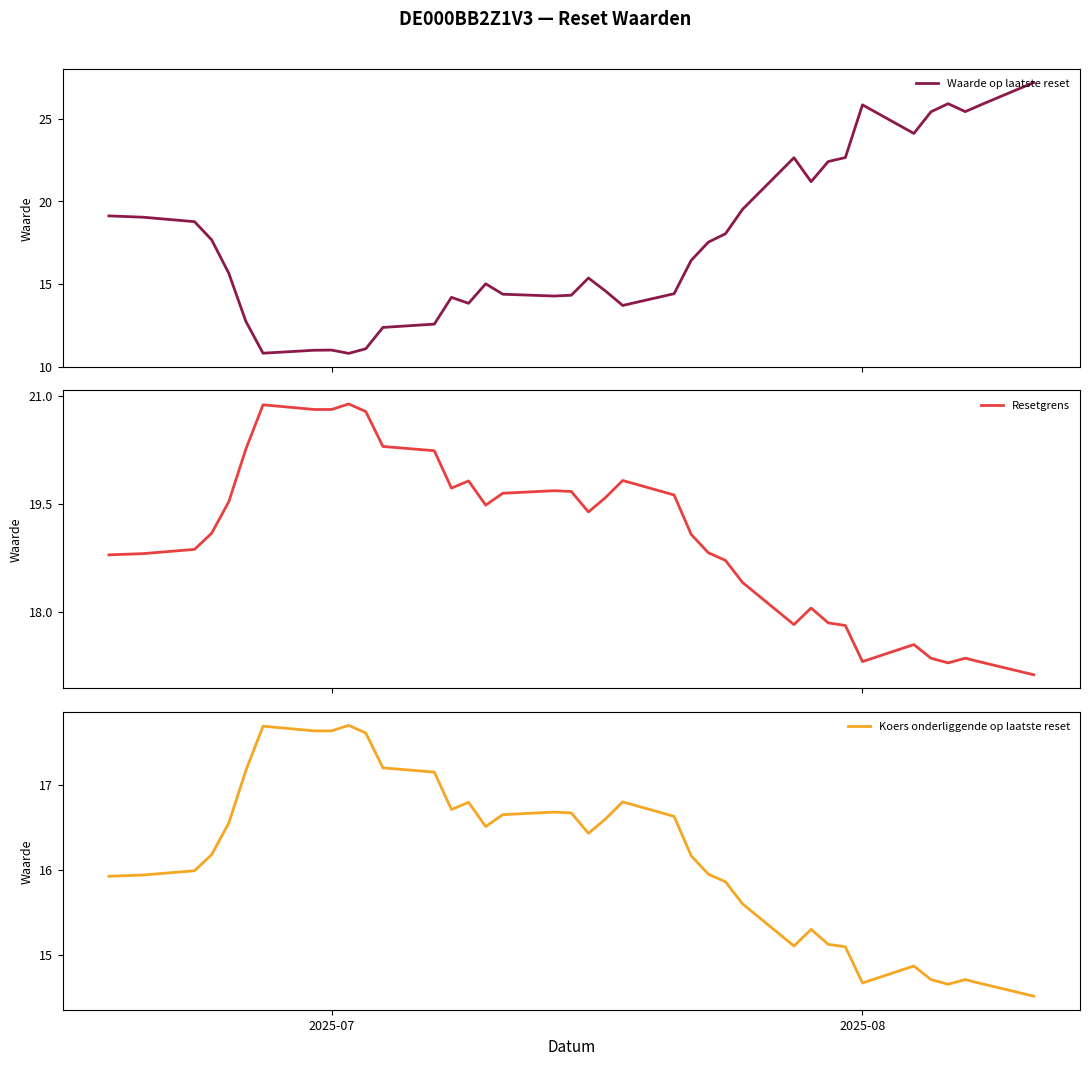

What is the maximum value for Waarde op laatste reset?

27.2